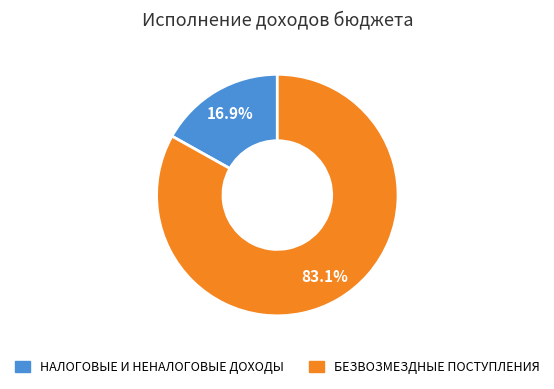

What is the largest slice in the pie chart?

БЕЗВОЗМЕЗДНЫЕ ПОСТУПЛЕНИЯ